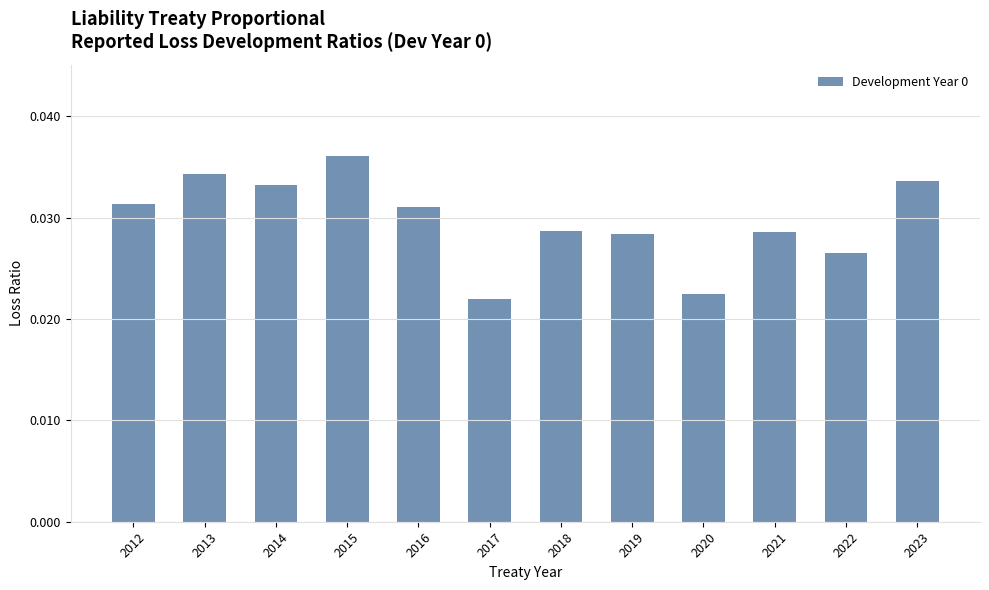

Which has a higher value, 2014 or 2015?

2015